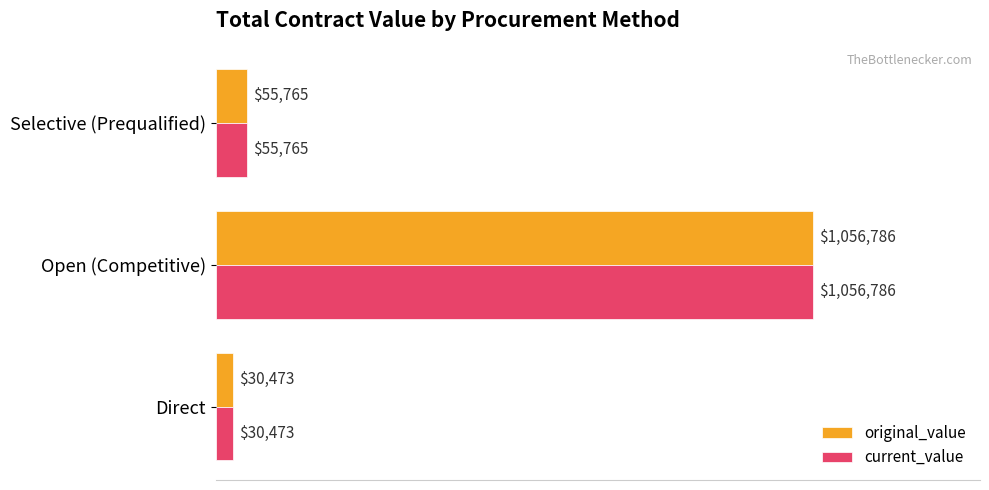

What are all the series names shown in the legend?

original_value, current_value